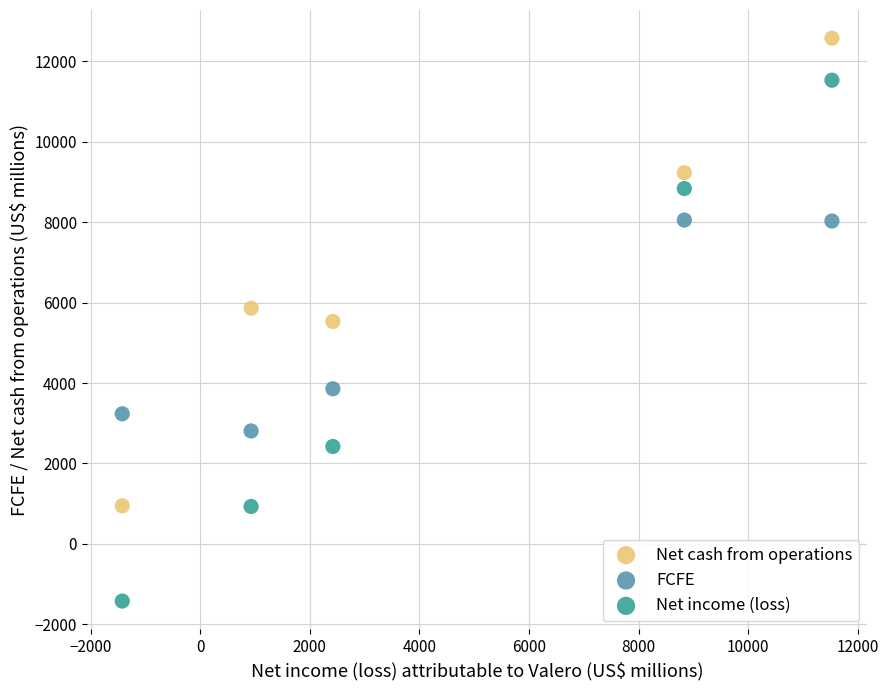

In the Net cash from operations series, what Y value is closest to 6761?

5859